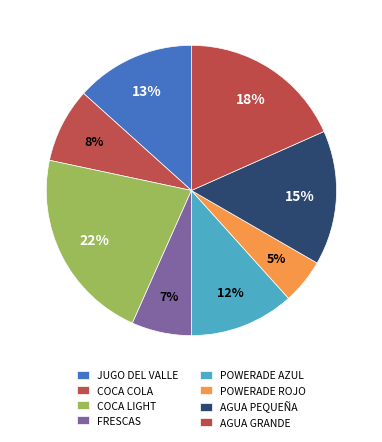

How many segments does this pie chart have?

8